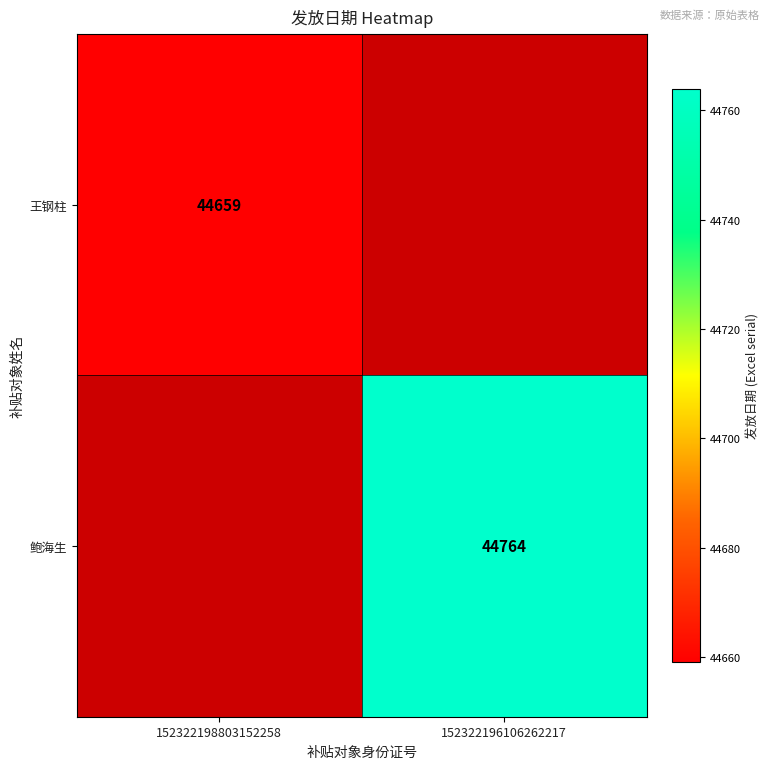

Is it true that 鲍海生 equals 44764 at 152322196106262217?

True